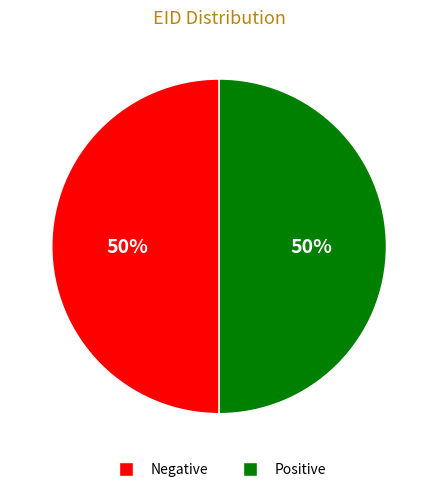

To the nearest percent, what percentage of the pie is Positive?

50%